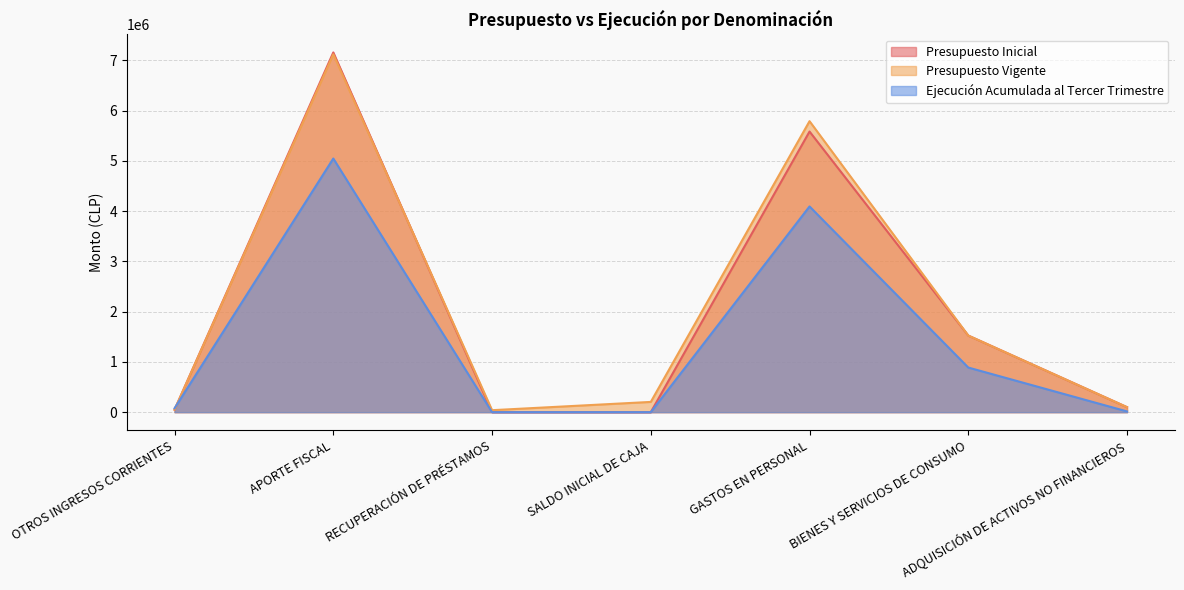

How many lines are shown in the chart?

3